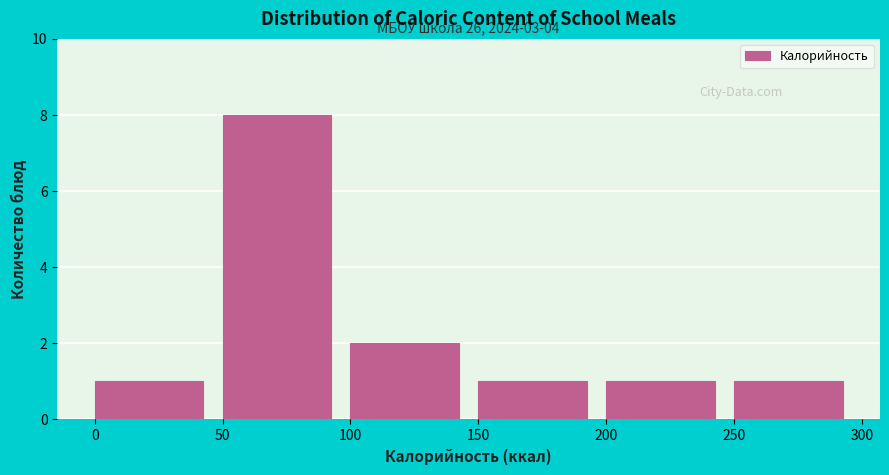

Over which range of the x-axis is the bar tallest?

50 to 100